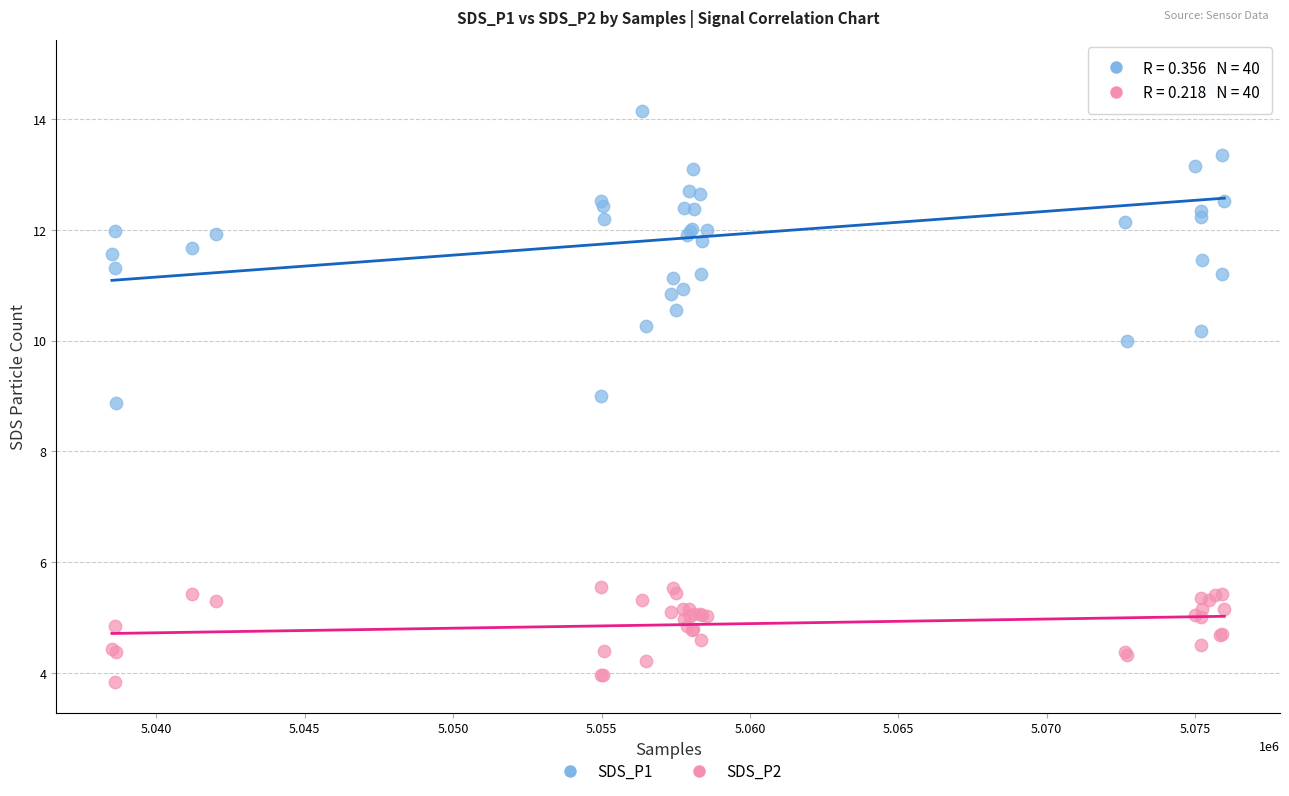

Which series contains the highest Y value?

SDS_P1